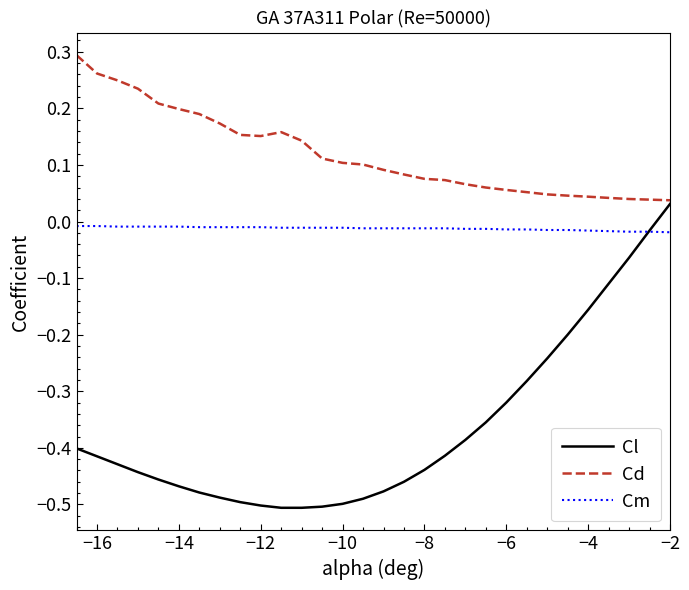

Count the number of categories in the chart.

30